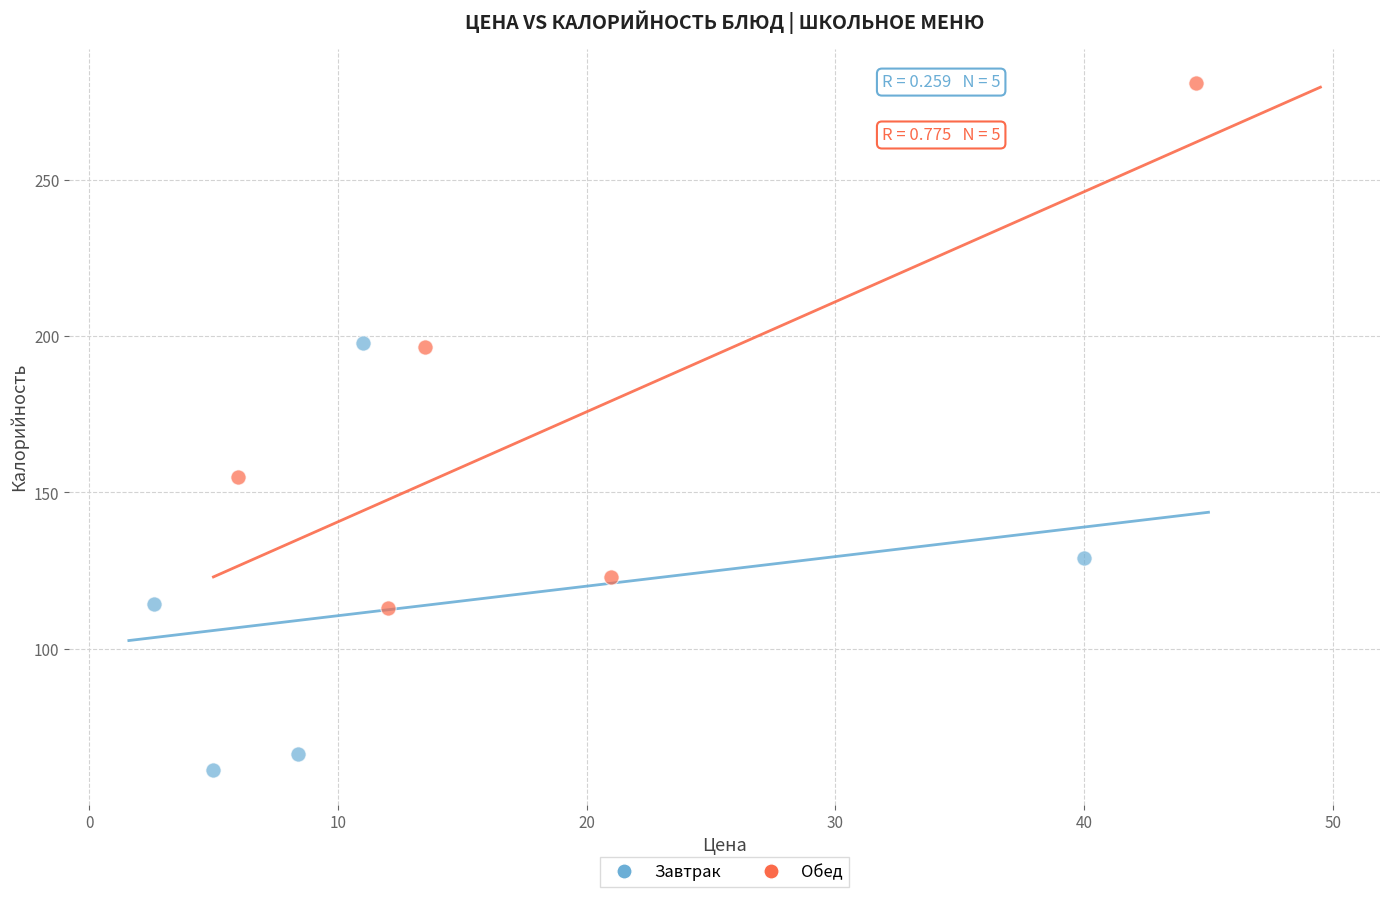

Which series has the widest spread of Y values?

Обед